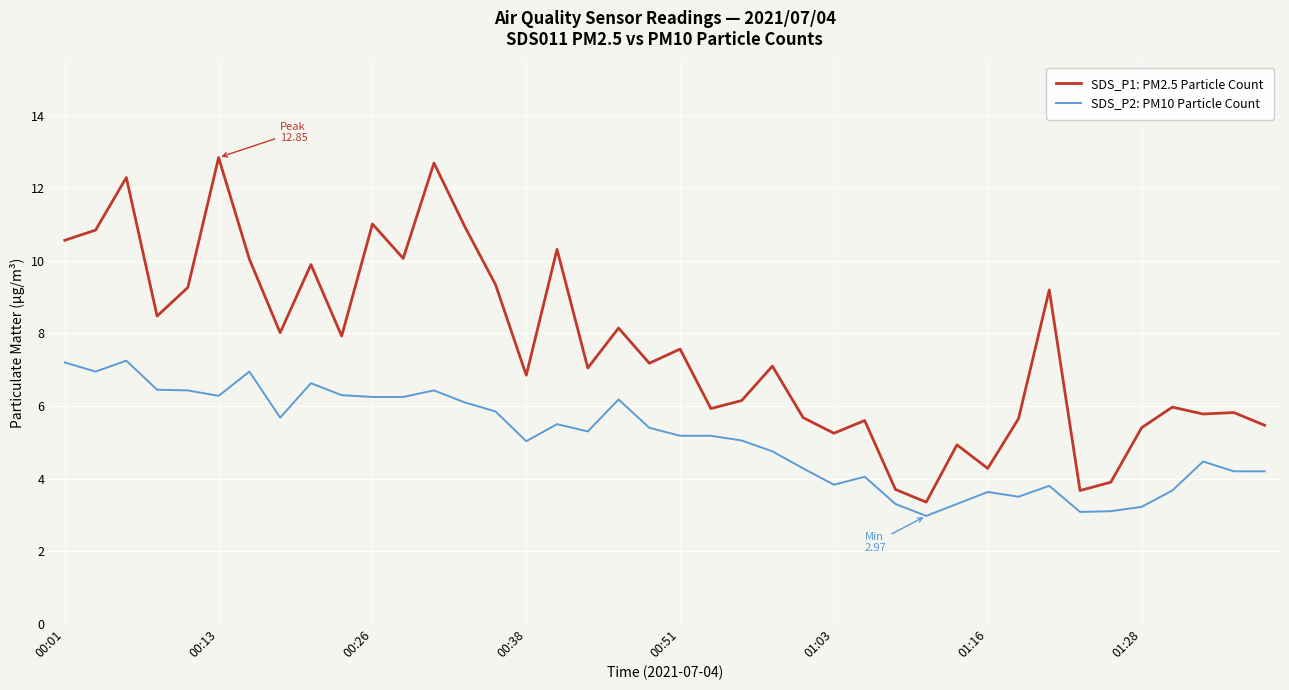

True or false: SDS_P1: PM2.5 Particle Count and SDS_P2: PM10 Particle Count intersect in this chart.

False